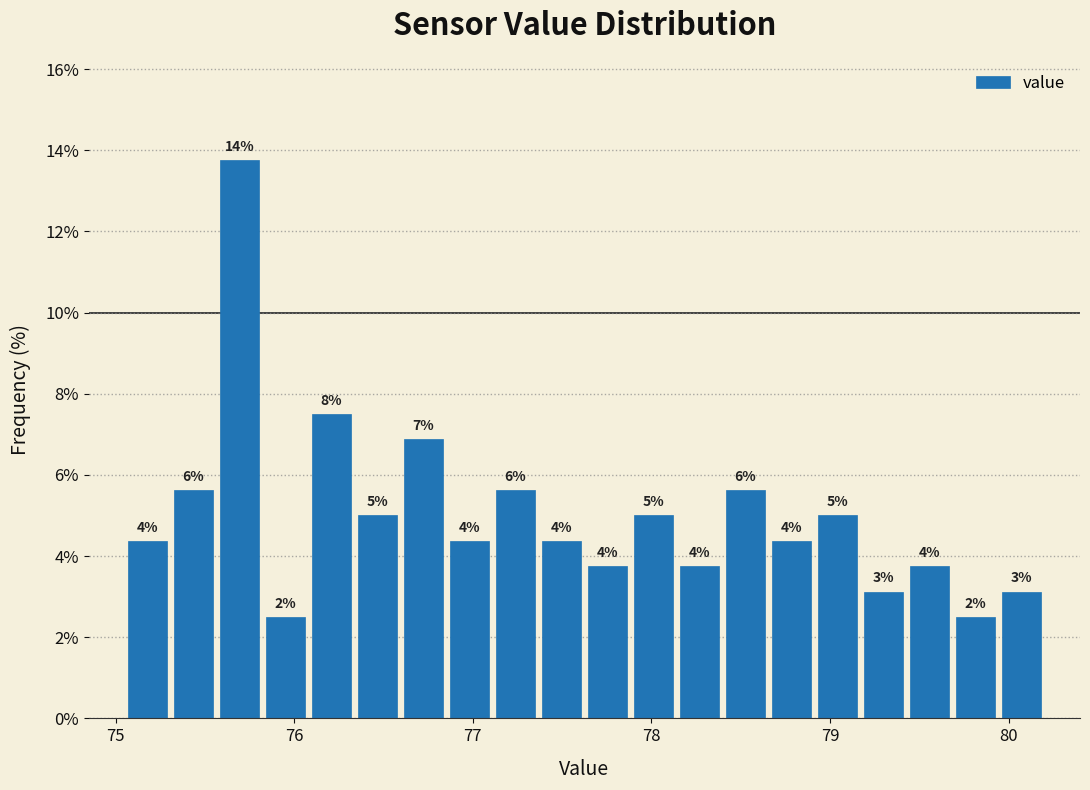

Around what value on the x-axis is the tallest bar? Give the approximate position of its centre, as read against the axis.

75.7